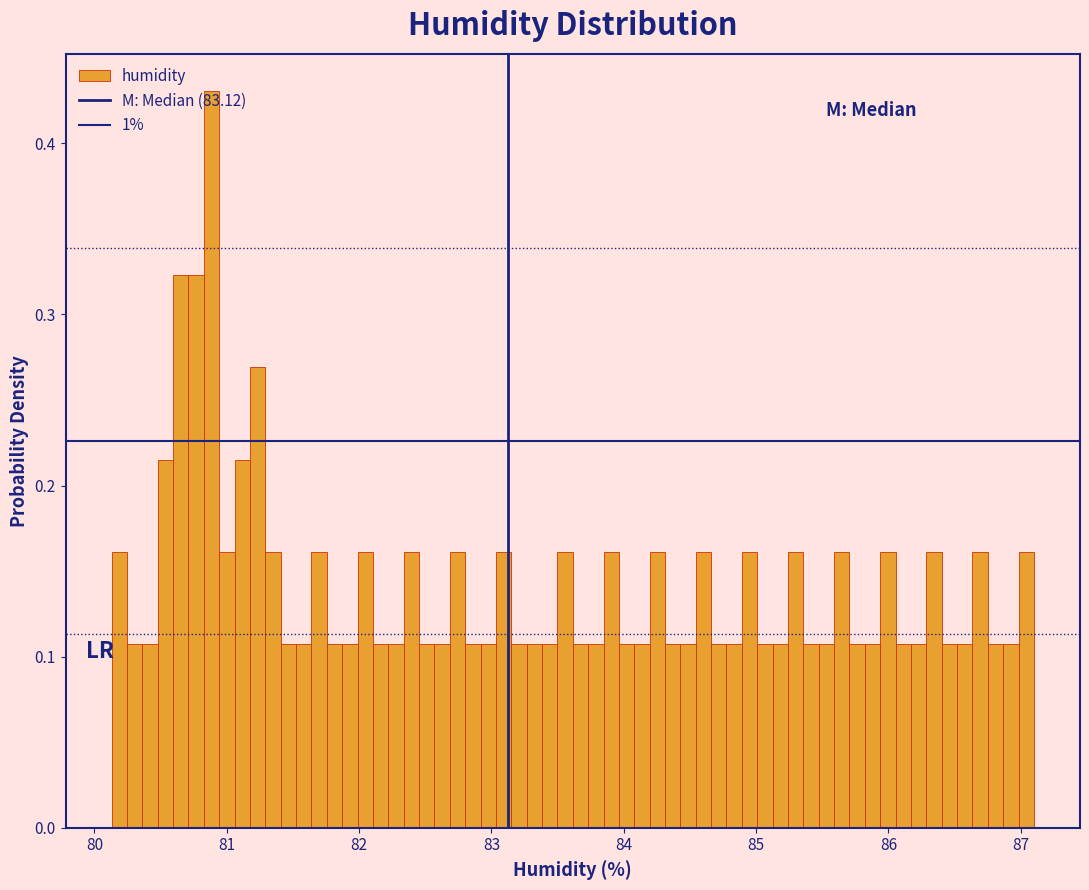

Around what value on the x-axis is the tallest bar? Give the approximate position of its centre, as read against the axis.

80.9